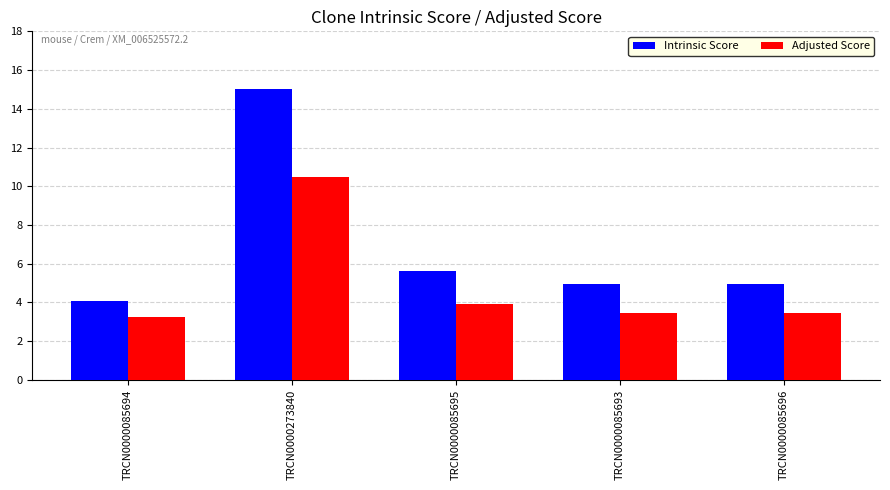

What is the minimum value shown in the chart?

3.2